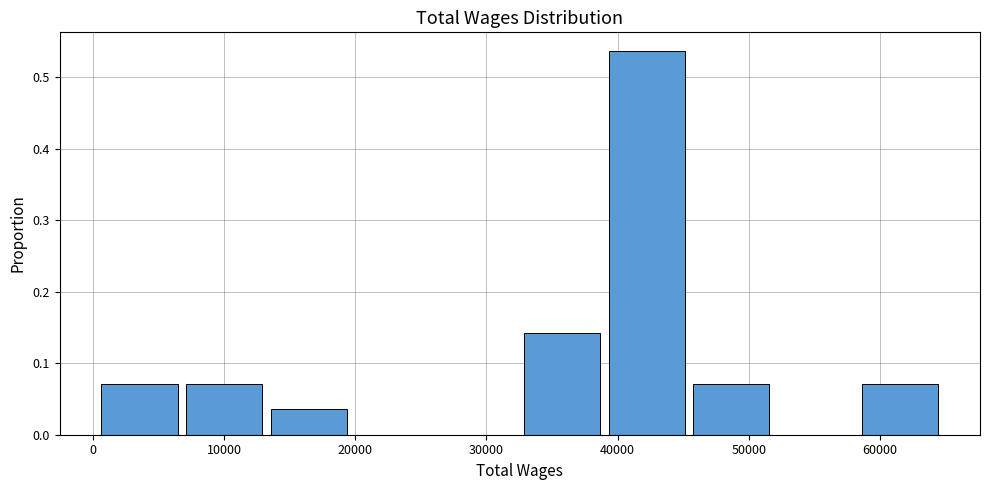

Over which range of the x-axis is the bar tallest?

39000 to 46000